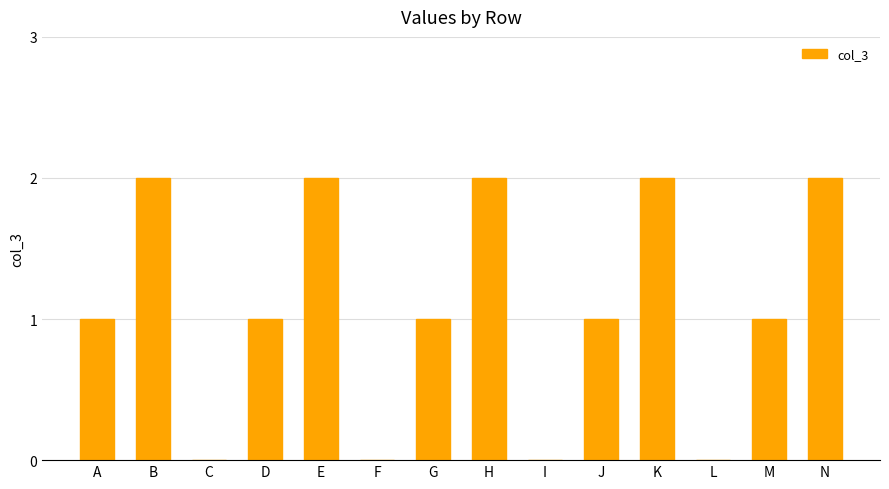

Approximately how many times larger is the value at D compared to N?

0.5